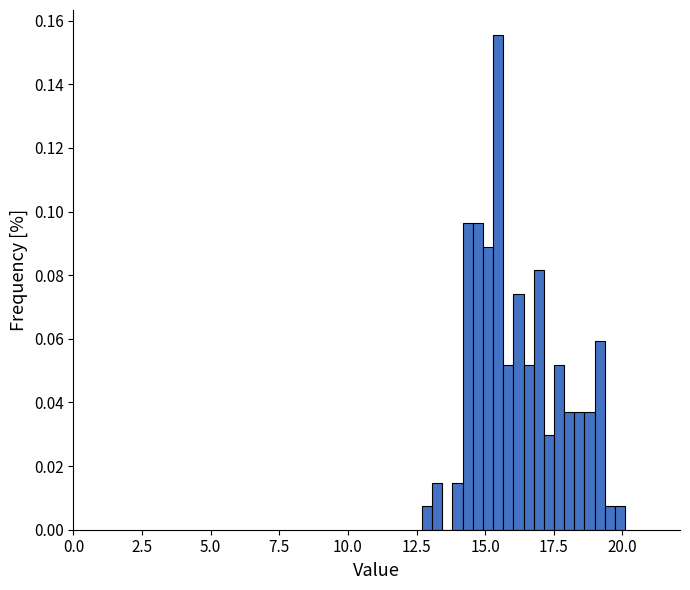

Read against the x-axis, roughly where is the centre of the tallest bar?

15.5